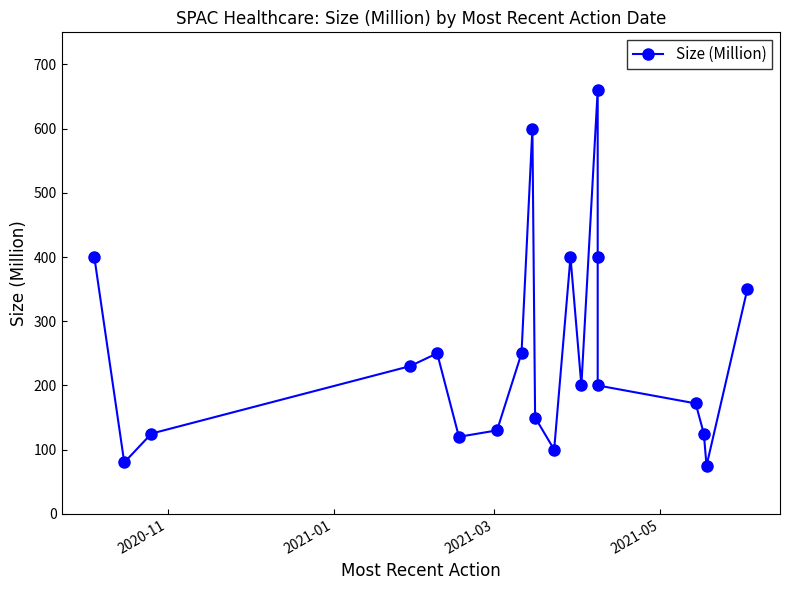

What is the difference between the maximum and minimum values?

585